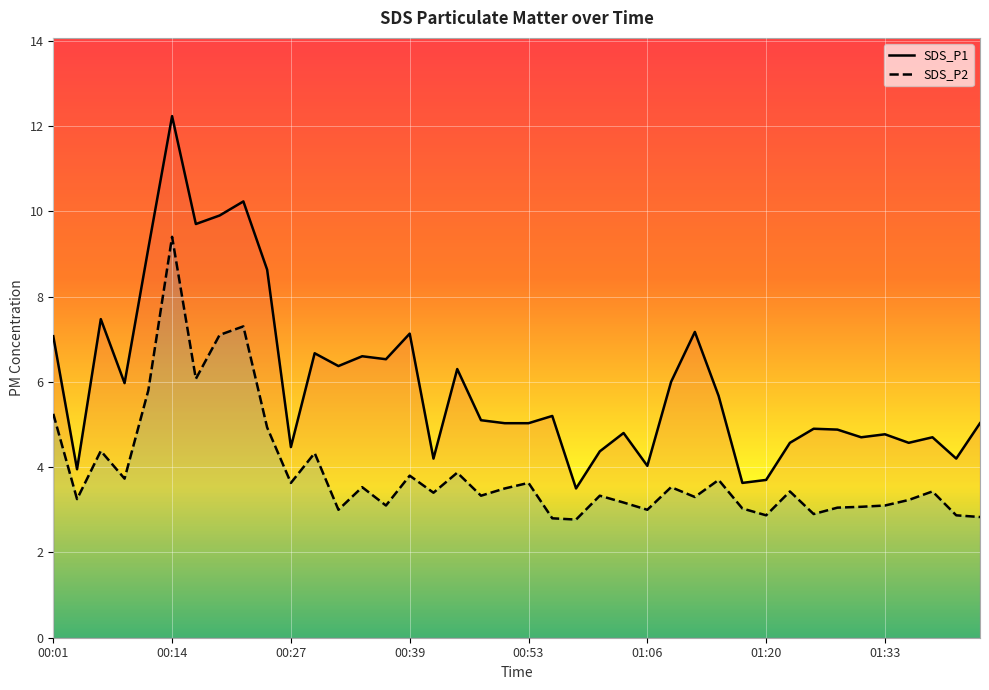

True or false: SDS_P1 has a value of 1.1 at 01:36.

False